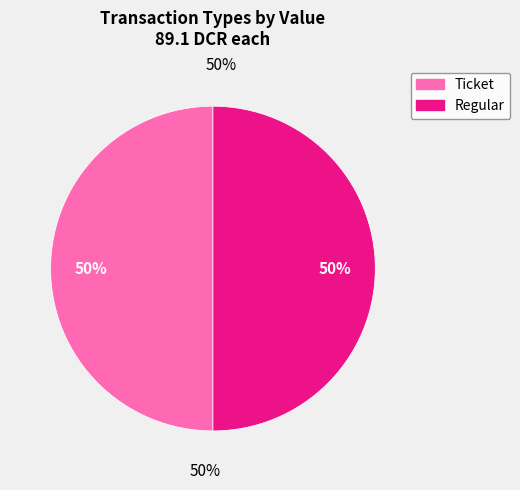

Rank the categories by value from highest to lowest.

Regular, Ticket